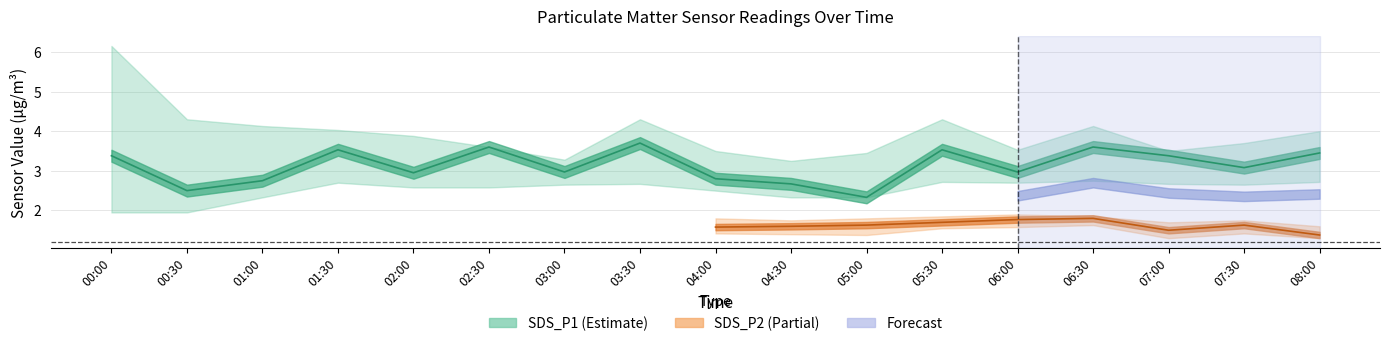

Between 07:00 and 08:00, which series saw the biggest shift?

SDS_P1_upper